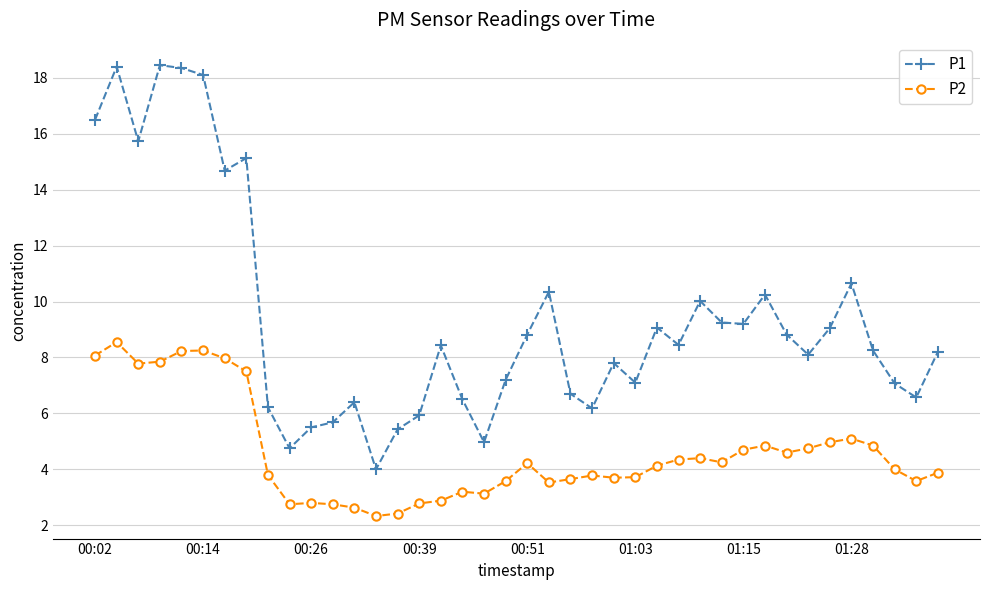

True or false: P2 and P1 cross at least once.

False